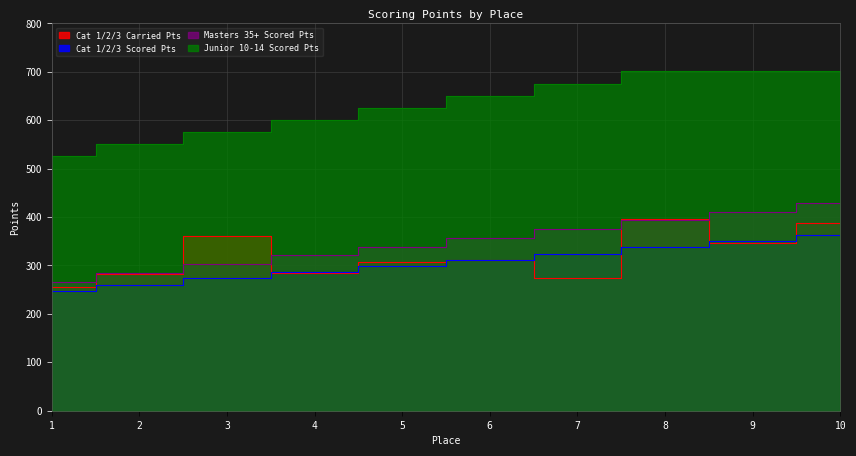

At which label does Scored Points first exceed 311?

6